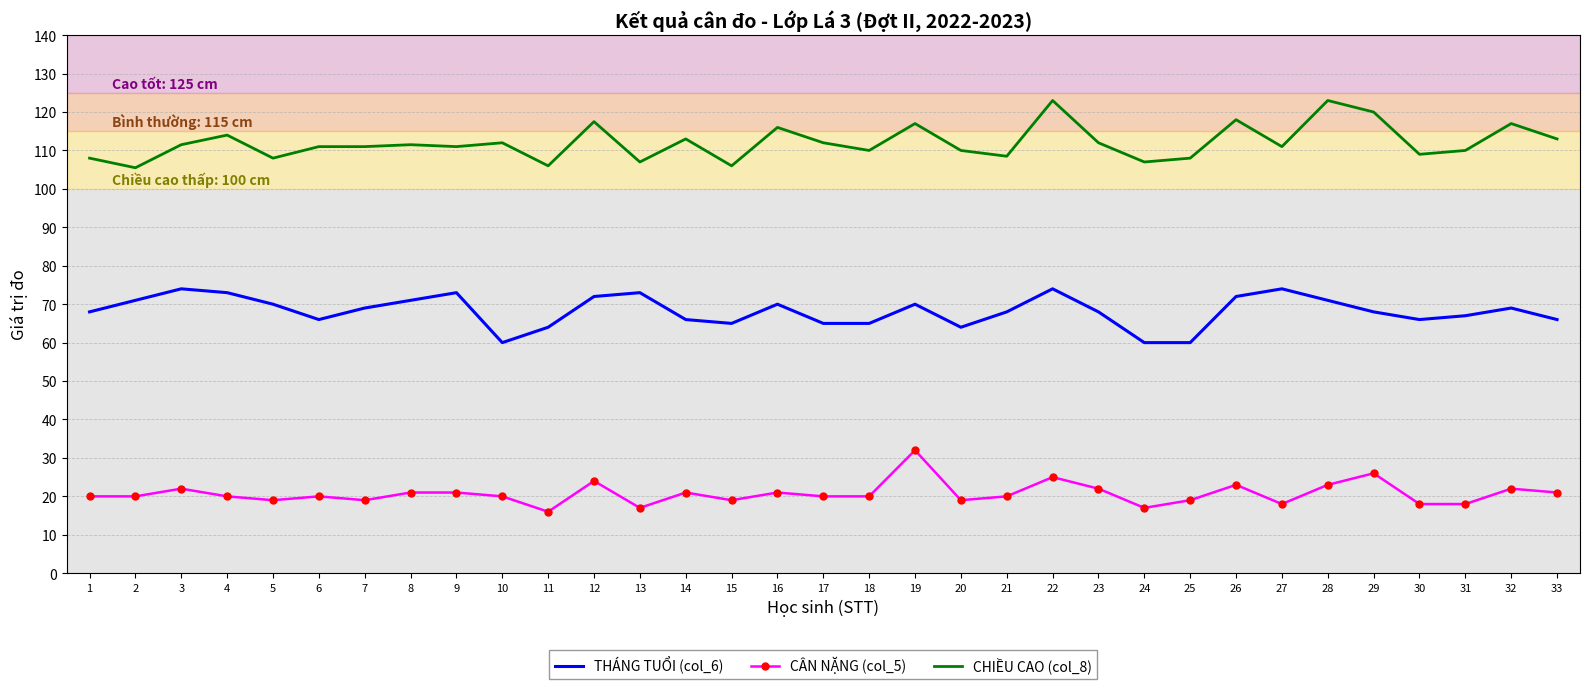

What is the highest value of the THÁNG TUỔI (col_6) series?

74.0